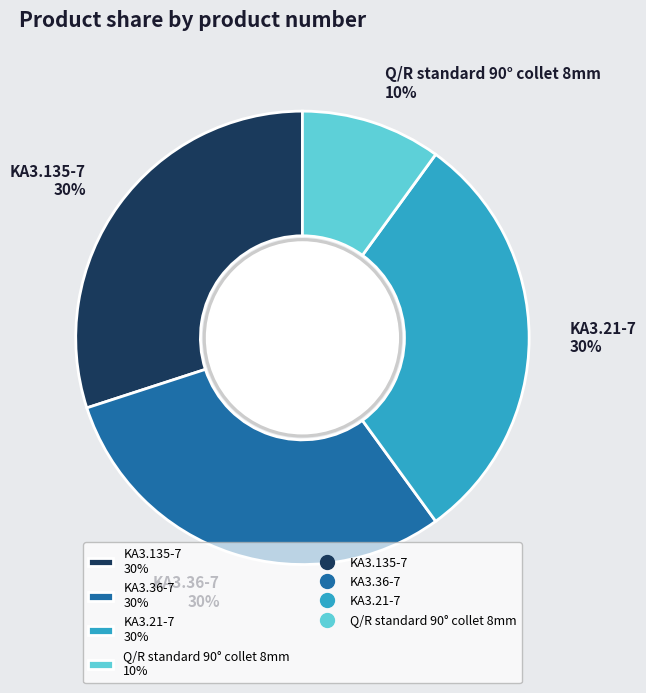

How many segments does this pie chart have?

4